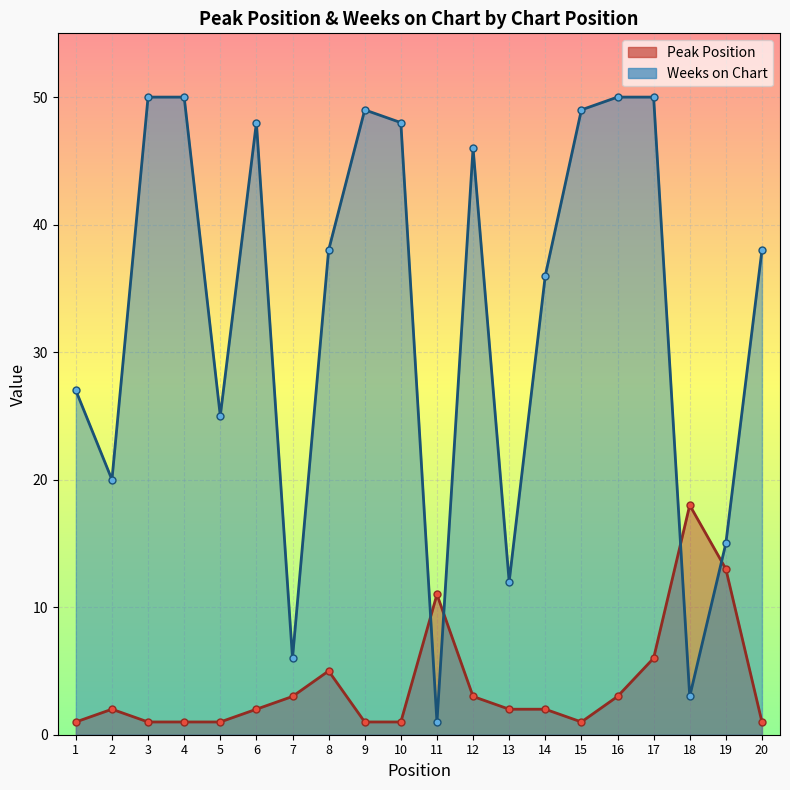

Reading left to right, what are all the values shown in this chart?

Peak Position: 1	2	1	1	1	2	3	5	1	1	11	3	2	2	1	3	6	18	13	1
Weeks on Chart: 27	20	50	50	25	48	6	38	49	48	1	46	12	36	49	50	50	3	15	38